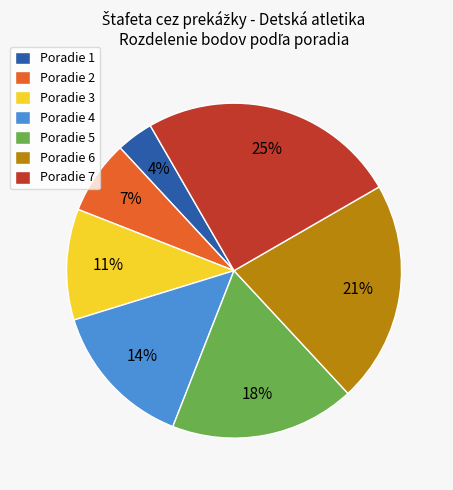

How many segments does this pie chart have?

7